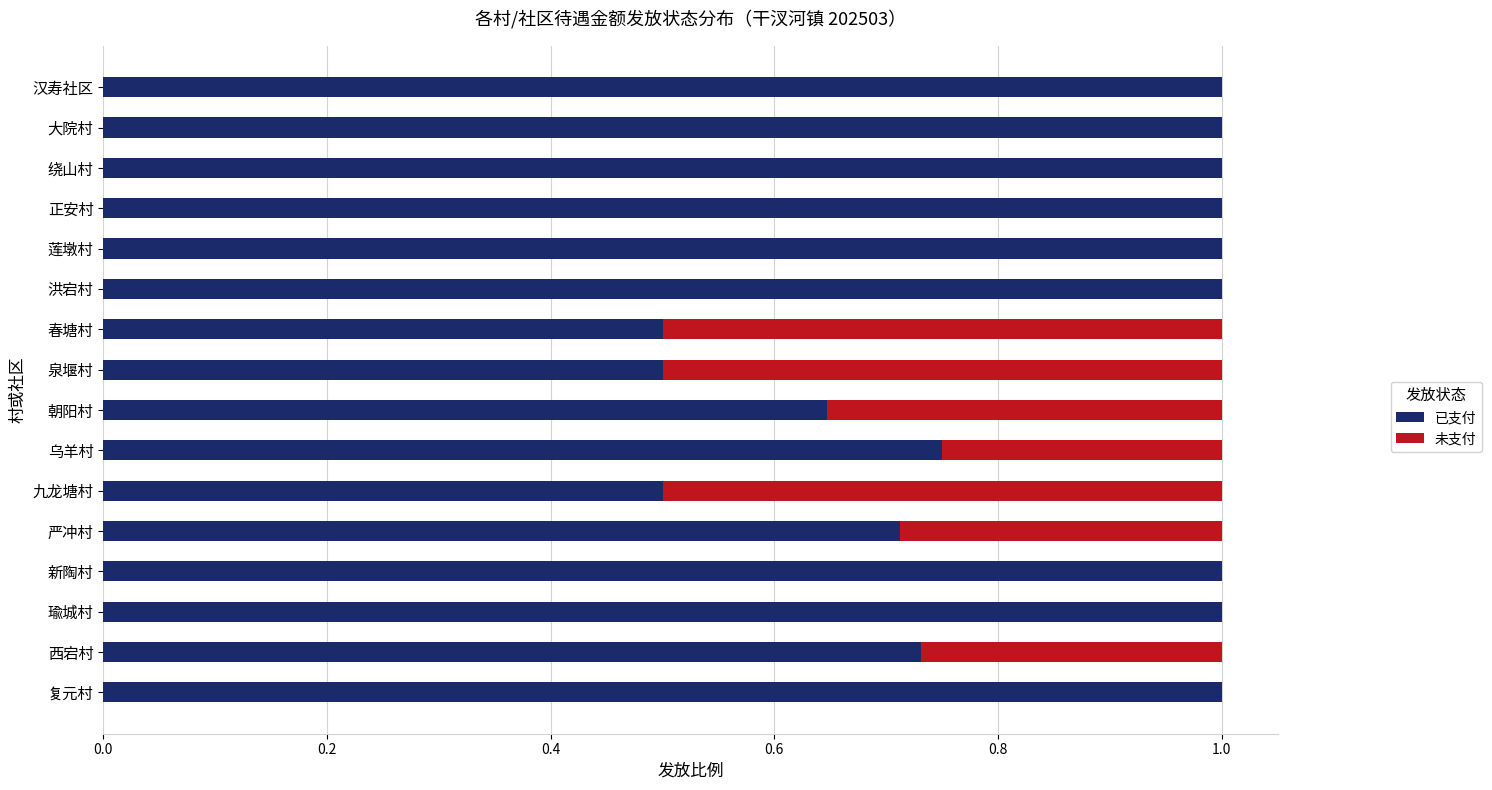

What is the approximate value of 已支付 at 汉寿社区?

1.0